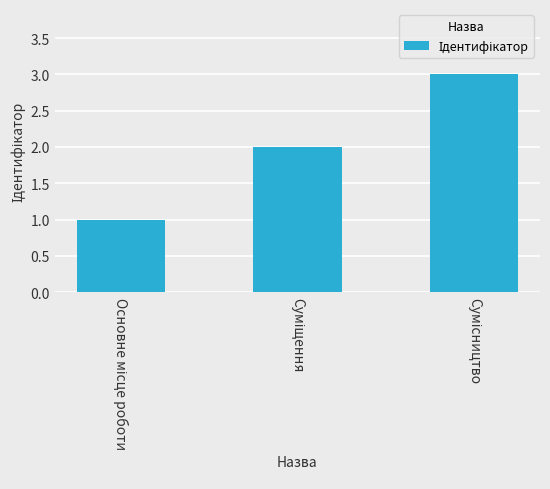

What is the greatest value displayed?

3